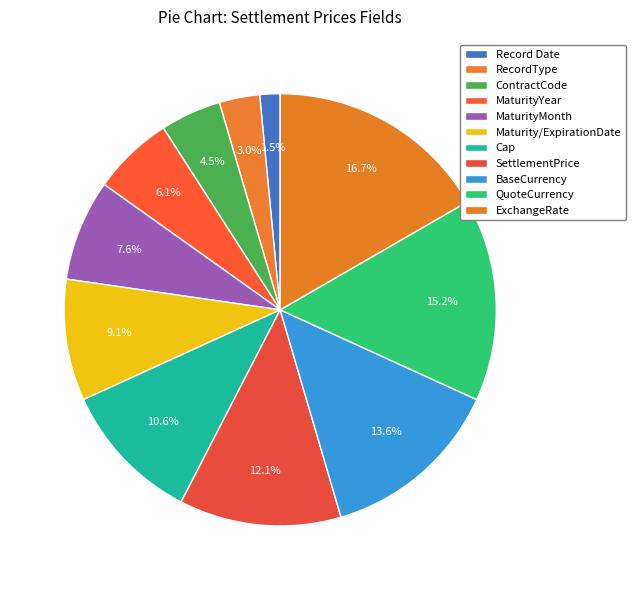

How many segments does this pie chart have?

11